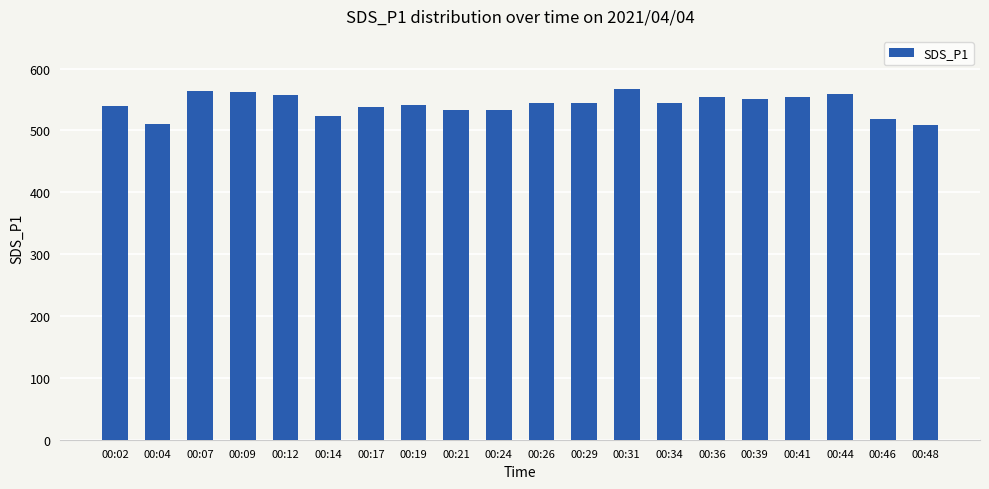

What is the average value?

542.2